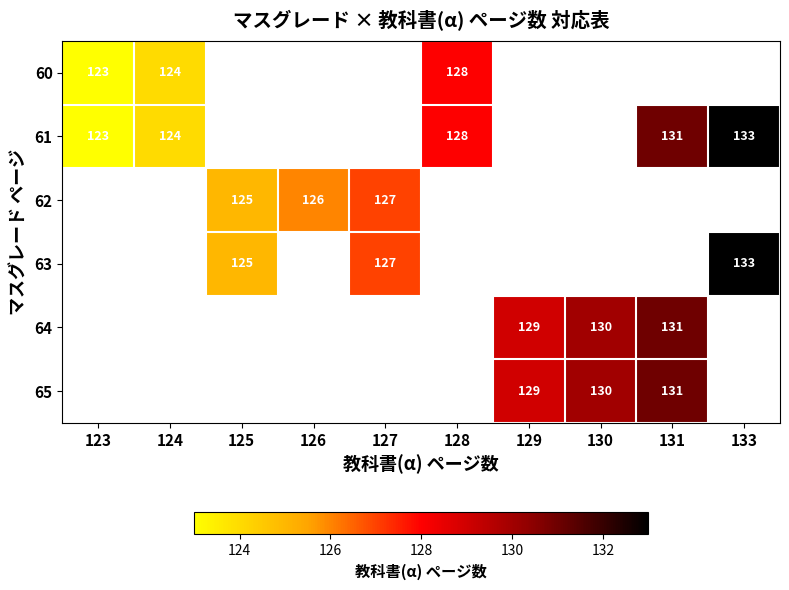

Is it true that 64 equals 130 at 130?

True